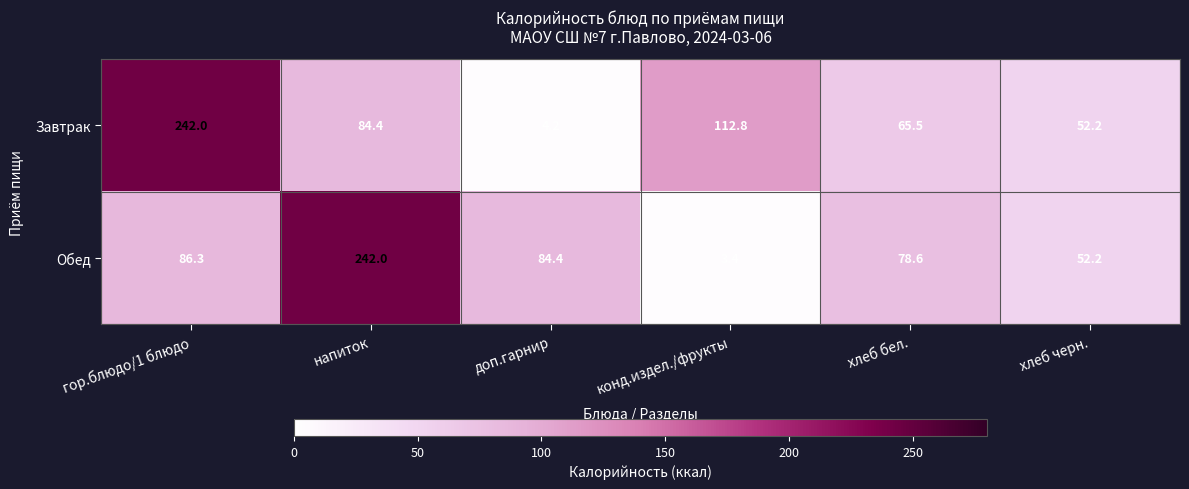

Which series changed the most between напиток and доп.гарнир?

Обед